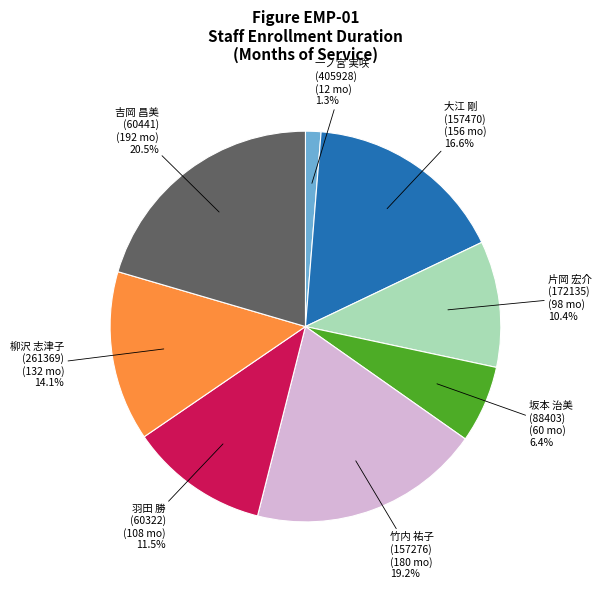

Is there a majority slice in this chart?

No